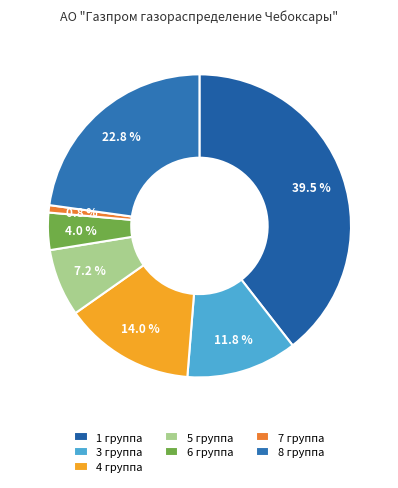

What is the total percentage of 7 группа and 5 группа?

8.0%